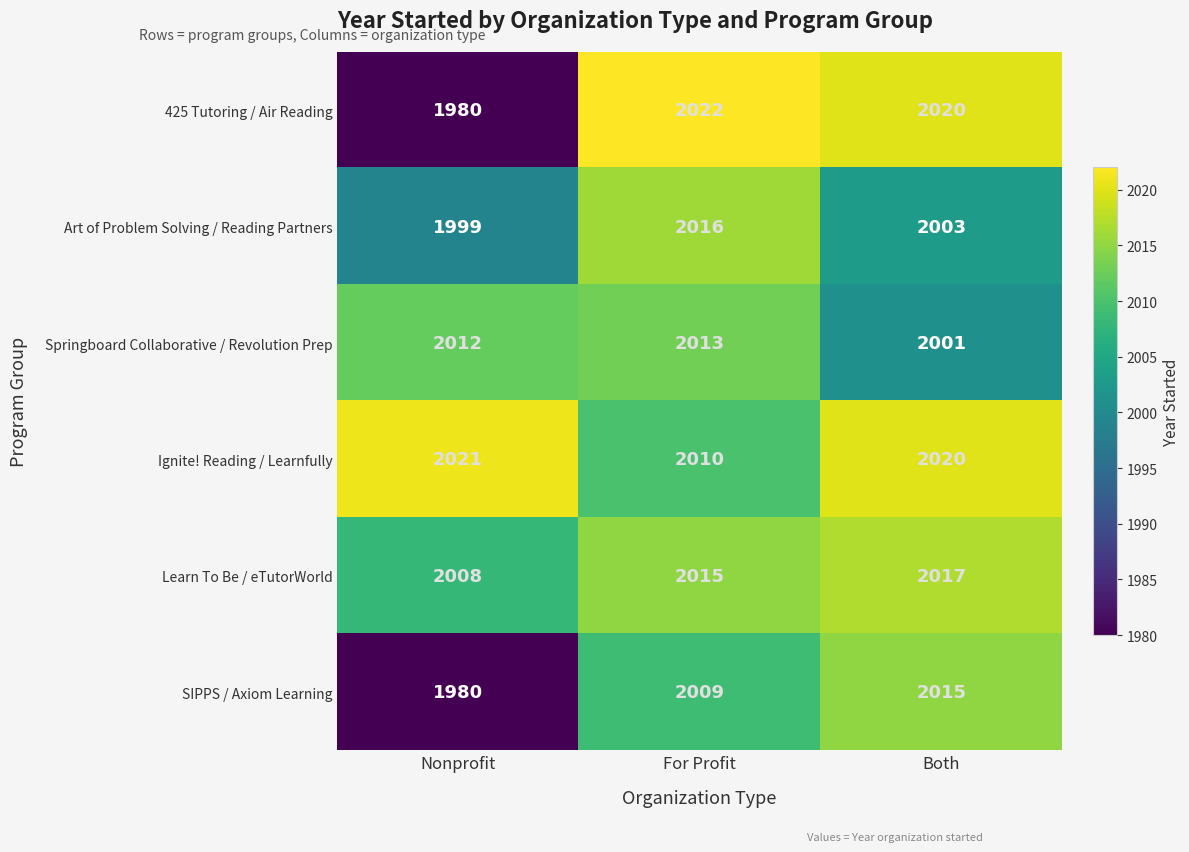

Reading right to left, transcribe all the data shown in this chart.

425 Tutoring / Air Reading: Both=2020	For Profit=2022	Nonprofit=1980
Art of Problem Solving / Reading Partners: Both=2003	For Profit=2016	Nonprofit=1999
Springboard Collaborative / Revolution Prep: Both=2001	For Profit=2013	Nonprofit=2012
Ignite! Reading / Learnfully: Both=2020	For Profit=2010	Nonprofit=2021
Learn To Be / eTutorWorld: Both=2017	For Profit=2015	Nonprofit=2008
SIPPS / Axiom Learning: Both=2015	For Profit=2009	Nonprofit=1980